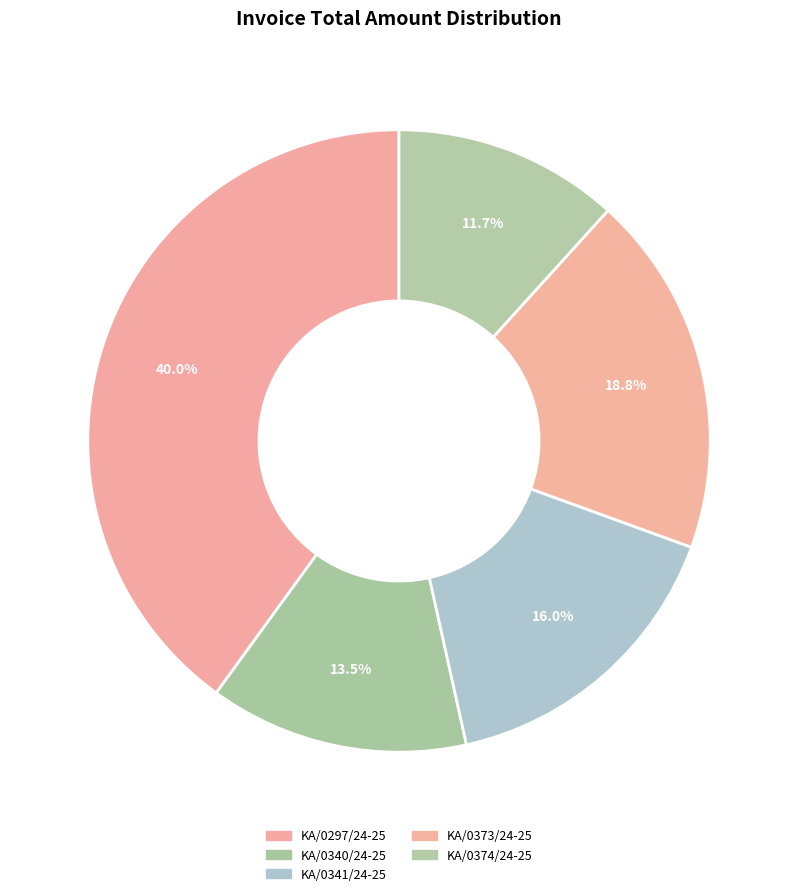

Combined, do KA/0297/24-25 and KA/0374/24-25 account for over 50%?

Yes